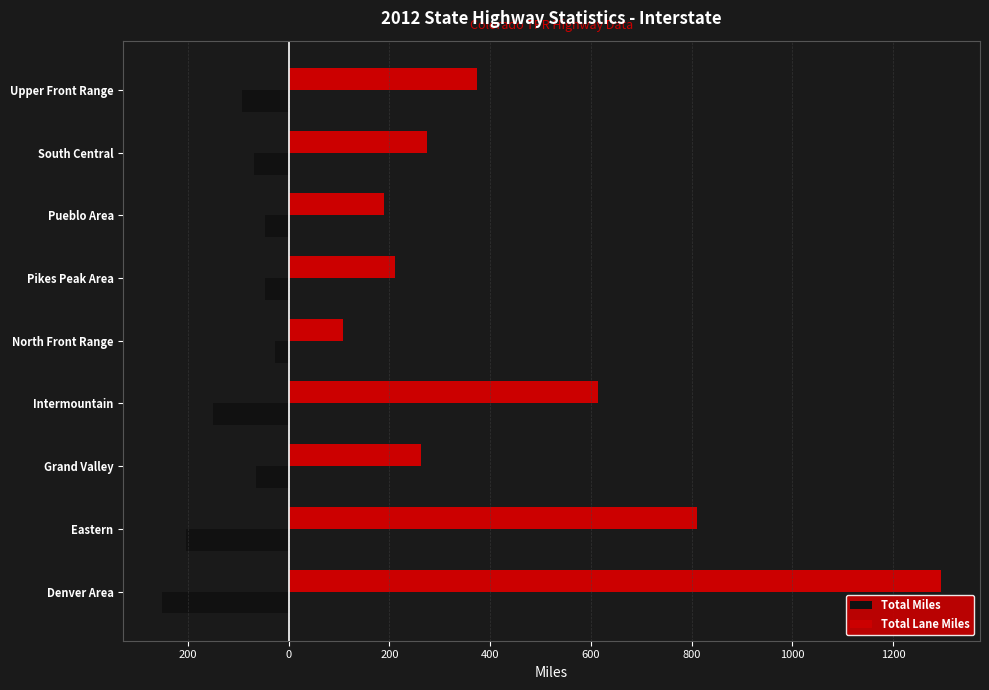

What is the maximum value shown in the chart?

1295.0